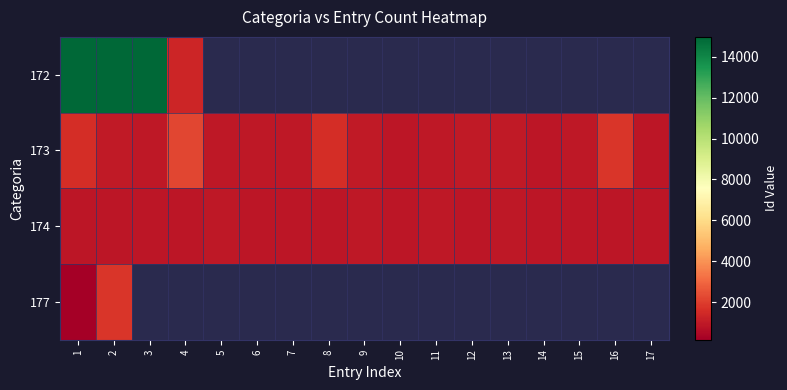

What is the maximum value for 174?

933.0